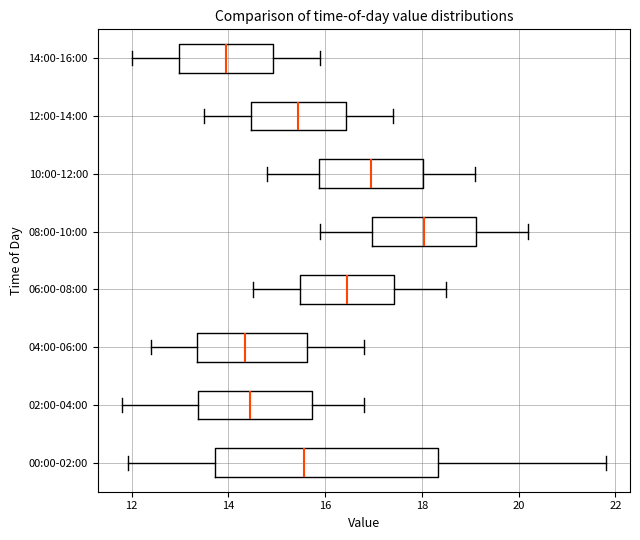

Where does the left whisker of the box for 14:00-16:00 end on the x-axis? The values are not printed on the chart, so give them approximately, as read against the axis.

12.0